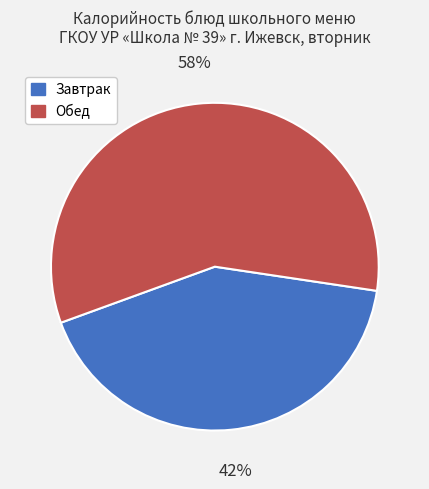

To the nearest percent, what is the difference between the largest and smallest slice percentages?

16%